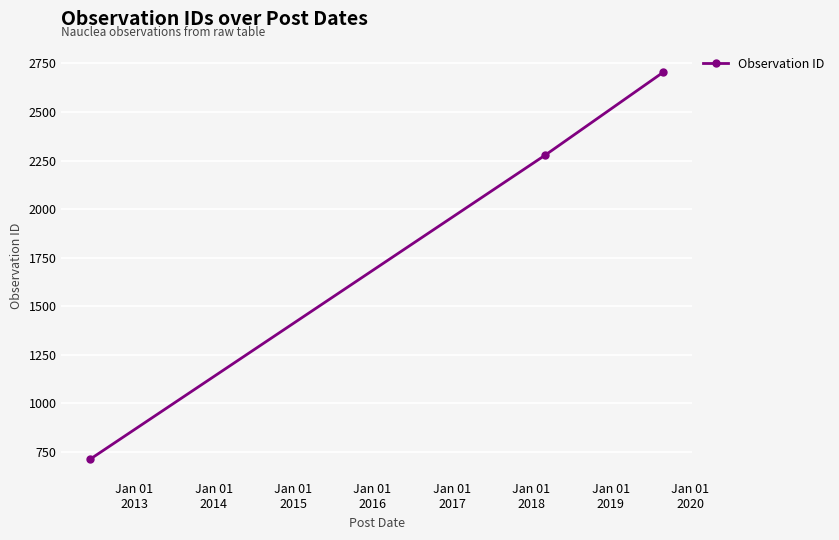

What is the value of the 1st point from the left?

712